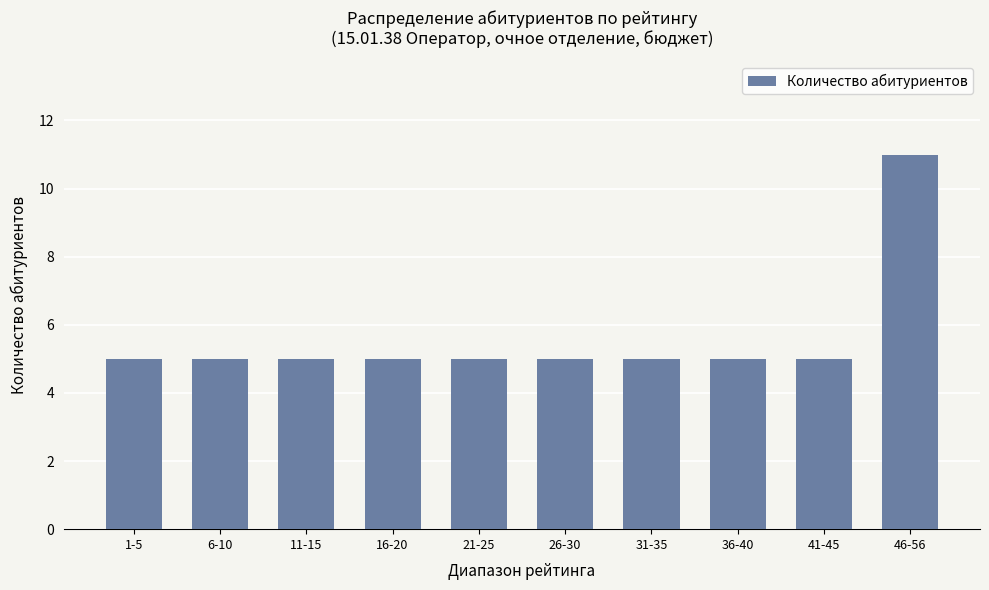

What is the smallest value displayed?

5